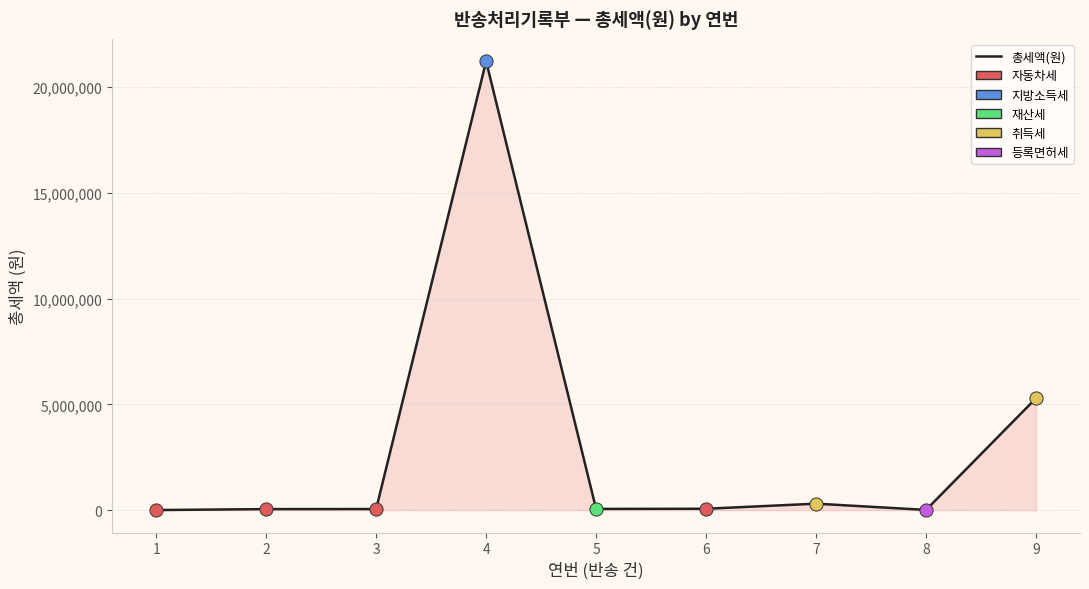

Which has a higher value, 1 or 8?

8